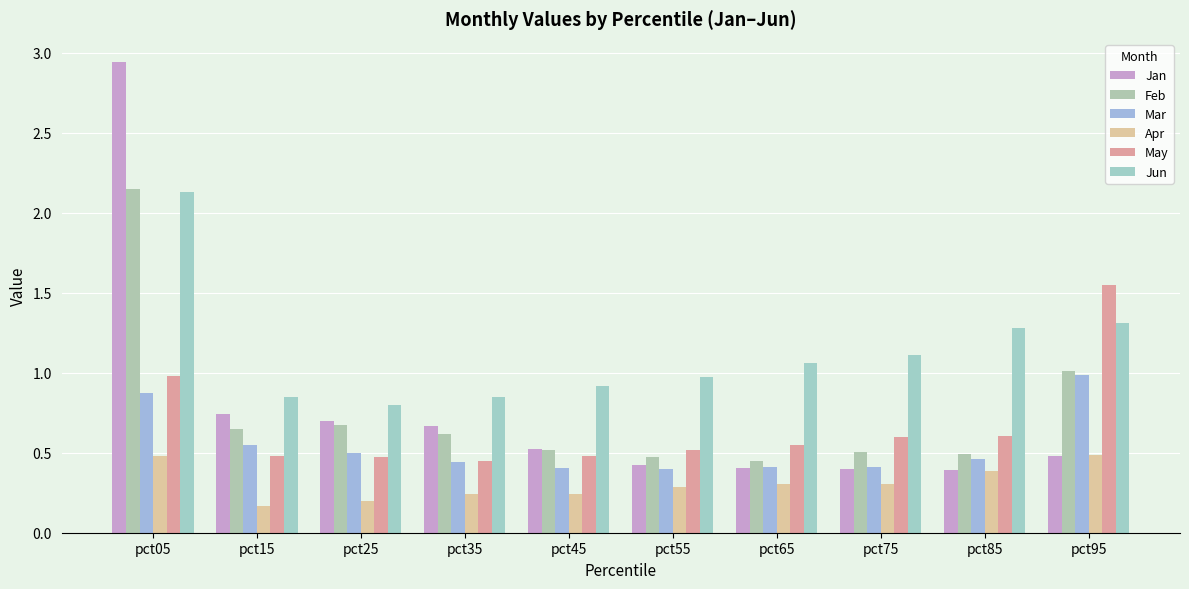

Count the number of data series in this chart.

6